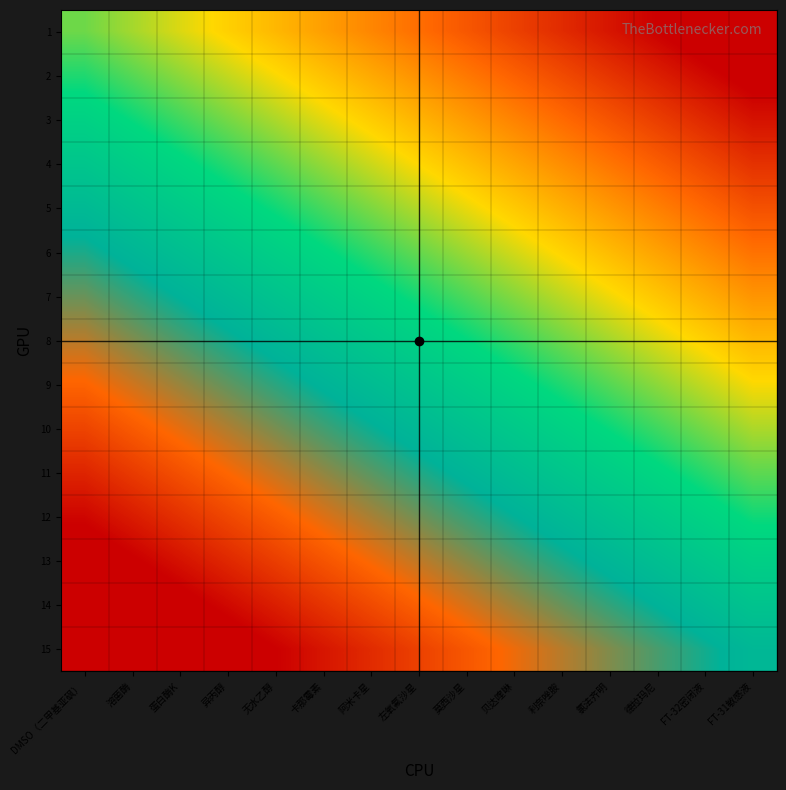

Reading left to right, transcribe all the data shown in this chart.

1: DMSO（二甲基亚砜）=0.0	溶菌酶=-0.0	蛋白酶K=-0.1	异丙醇=-0.1	无水乙醇=-0.2	卡那霉素=-0.2	阿米卡星=-0.3	左氧氟沙星=-0.3	莫西沙星=-0.4	贝达喹啉=-0.5	利奈唑胺=-0.5	氯法齐明=-0.5	德拉玛尼=-0.6	FT-32密闭液=-0.7	FT-31敏感液=-0.7
2: DMSO（二甲基亚砜）=0.1	溶菌酶=0.0	蛋白酶K=-0.0	异丙醇=-0.1	无水乙醇=-0.1	卡那霉素=-0.2	阿米卡星=-0.2	左氧氟沙星=-0.3	莫西沙星=-0.3	贝达喹啉=-0.4	利奈唑胺=-0.4	氯法齐明=-0.5	德拉玛尼=-0.5	FT-32密闭液=-0.6	FT-31敏感液=-0.6
3: DMSO（二甲基亚砜）=0.1	溶菌酶=0.1	蛋白酶K=0.0	异丙醇=-0.0	无水乙醇=-0.1	卡那霉素=-0.1	阿米卡星=-0.2	左氧氟沙星=-0.2	莫西沙星=-0.3	贝达喹啉=-0.3	利奈唑胺=-0.4	氯法齐明=-0.4	德拉玛尼=-0.5	FT-32密闭液=-0.5	FT-31敏感液=-0.6
4: DMSO（二甲基亚砜）=0.2	溶菌酶=0.2	蛋白酶K=0.1	异丙醇=0.1	无水乙醇=0.0	卡那霉素=-0.0	阿米卡星=-0.1	左氧氟沙星=-0.1	莫西沙星=-0.2	贝达喹啉=-0.2	利奈唑胺=-0.3	氯法齐明=-0.3	德拉玛尼=-0.4	FT-32密闭液=-0.4	FT-31敏感液=-0.5
5: DMSO（二甲基亚砜）=0.3	溶菌酶=0.2	蛋白酶K=0.2	异丙醇=0.1	无水乙醇=0.1	卡那霉素=0.0	阿米卡星=-0.0	左氧氟沙星=-0.1	莫西沙星=-0.1	贝达喹啉=-0.2	利奈唑胺=-0.2	氯法齐明=-0.3	德拉玛尼=-0.3	FT-32密闭液=-0.4	FT-31敏感液=-0.4
6: DMSO（二甲基亚砜）=0.4	溶菌酶=0.3	蛋白酶K=0.3	异丙醇=0.2	无水乙醇=0.2	卡那霉素=0.1	阿米卡星=0.1	左氧氟沙星=0.0	莫西沙星=-0.0	贝达喹啉=-0.1	利奈唑胺=-0.1	氯法齐明=-0.2	德拉玛尼=-0.2	FT-32密闭液=-0.3	FT-31敏感液=-0.3
7: DMSO（二甲基亚砜）=0.4	溶菌酶=0.4	蛋白酶K=0.3	异丙醇=0.3	无水乙醇=0.2	卡那霉素=0.2	阿米卡星=0.1	左氧氟沙星=0.1	莫西沙星=0.0	贝达喹啉=-0.0	利奈唑胺=-0.1	氯法齐明=-0.1	德拉玛尼=-0.2	FT-32密闭液=-0.2	FT-31敏感液=-0.3
8: DMSO（二甲基亚砜）=0.5	溶菌酶=0.5	蛋白酶K=0.4	异丙醇=0.3	无水乙醇=0.3	卡那霉素=0.2	阿米卡星=0.2	左氧氟沙星=0.2	莫西沙星=0.1	贝达喹啉=0.0	利奈唑胺=0.0	氯法齐明=-0.0	德拉玛尼=-0.1	FT-32密闭液=-0.2	FT-31敏感液=-0.2
9: DMSO（二甲基亚砜）=0.6	溶菌酶=0.5	蛋白酶K=0.5	异丙醇=0.4	无水乙醇=0.4	卡那霉素=0.3	阿米卡星=0.3	左氧氟沙星=0.2	莫西沙星=0.2	贝达喹啉=0.1	利奈唑胺=0.1	氯法齐明=0.0	德拉玛尼=-0.0	FT-32密闭液=-0.1	FT-31敏感液=-0.1
10: DMSO（二甲基亚砜）=0.6	溶菌酶=0.6	蛋白酶K=0.5	异丙醇=0.5	无水乙醇=0.4	卡那霉素=0.4	阿米卡星=0.3	左氧氟沙星=0.3	莫西沙星=0.2	贝达喹啉=0.2	利奈唑胺=0.1	氯法齐明=0.1	德拉玛尼=0.0	FT-32密闭液=-0.0	FT-31敏感液=-0.1
11: DMSO（二甲基亚砜）=0.7	溶菌酶=0.7	蛋白酶K=0.6	异丙醇=0.6	无水乙醇=0.5	卡那霉素=0.5	阿米卡星=0.4	左氧氟沙星=0.4	莫西沙星=0.3	贝达喹啉=0.3	利奈唑胺=0.2	氯法齐明=0.2	德拉玛尼=0.1	FT-32密闭液=0.1	FT-31敏感液=0.0
12: DMSO（二甲基亚砜）=0.8	溶菌酶=0.7	蛋白酶K=0.7	异丙醇=0.6	无水乙醇=0.6	卡那霉素=0.5	阿米卡星=0.5	左氧氟沙星=0.4	莫西沙星=0.4	贝达喹啉=0.3	利奈唑胺=0.3	氯法齐明=0.2	德拉玛尼=0.2	FT-32密闭液=0.1	FT-31敏感液=0.1
13: DMSO（二甲基亚砜）=0.9	溶菌酶=0.8	蛋白酶K=0.8	异丙醇=0.7	无水乙醇=0.7	卡那霉素=0.6	阿米卡星=0.6	左氧氟沙星=0.5	莫西沙星=0.5	贝达喹啉=0.4	利奈唑胺=0.4	氯法齐明=0.3	德拉玛尼=0.3	FT-32密闭液=0.2	FT-31敏感液=0.2
14: DMSO（二甲基亚砜）=0.9	溶菌酶=0.9	蛋白酶K=0.8	异丙醇=0.8	无水乙醇=0.7	卡那霉素=0.7	阿米卡星=0.6	左氧氟沙星=0.6	莫西沙星=0.5	贝达喹啉=0.5	利奈唑胺=0.4	氯法齐明=0.4	德拉玛尼=0.3	FT-32密闭液=0.3	FT-31敏感液=0.2
15: DMSO（二甲基亚砜）=1.0	溶菌酶=0.9	蛋白酶K=0.9	异丙醇=0.8	无水乙醇=0.8	卡那霉素=0.8	阿米卡星=0.7	左氧氟沙星=0.7	莫西沙星=0.6	贝达喹啉=0.6	利奈唑胺=0.5	氯法齐明=0.5	德拉玛尼=0.4	FT-32密闭液=0.3	FT-31敏感液=0.3